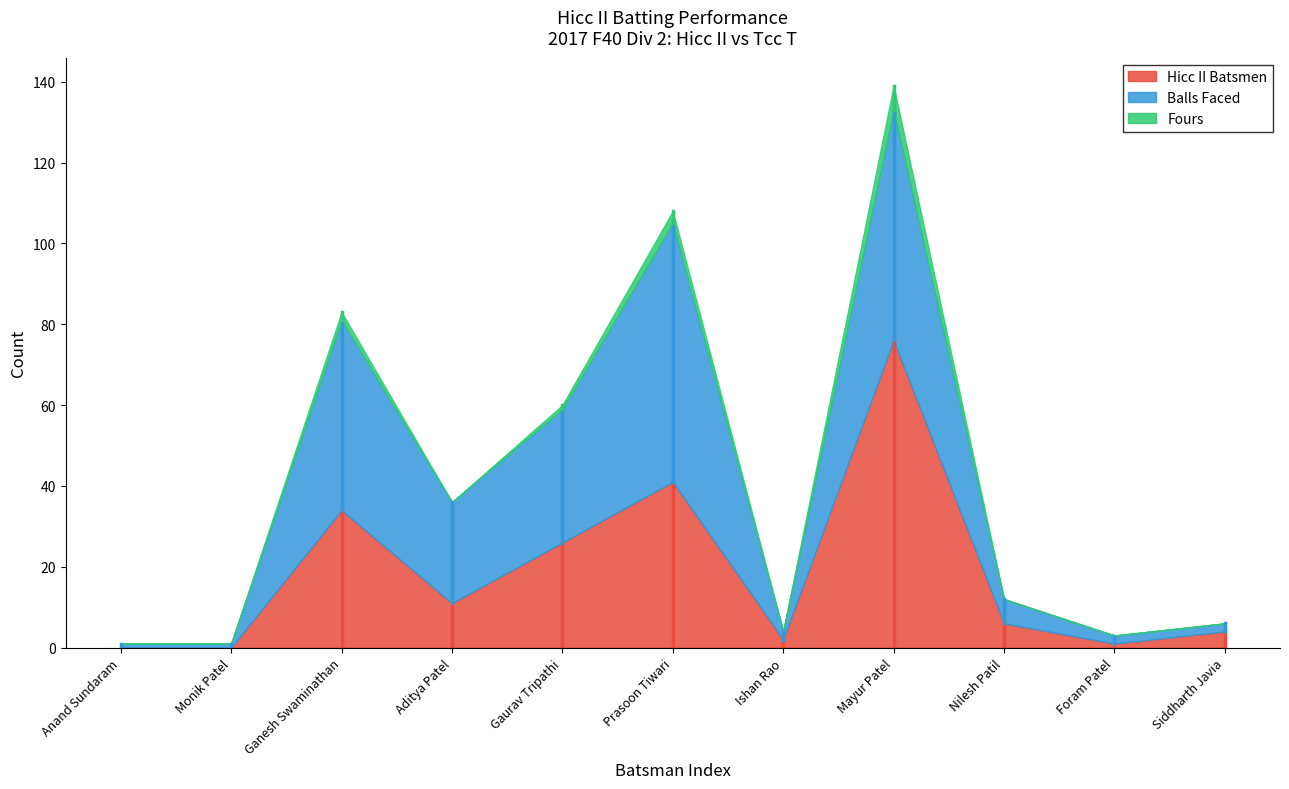

At how many categories does at least one series exceed 52?

2